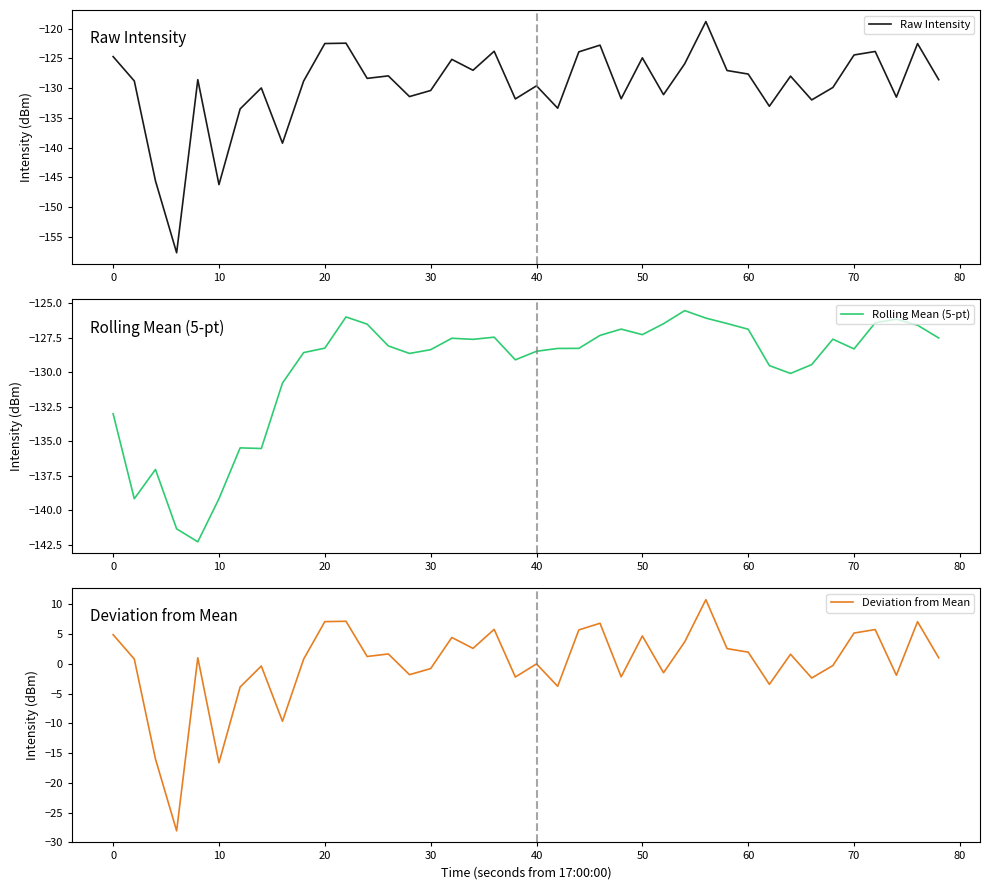

The value of Rolling Mean (5-pt) at 0 is -221.0. True or false?

False